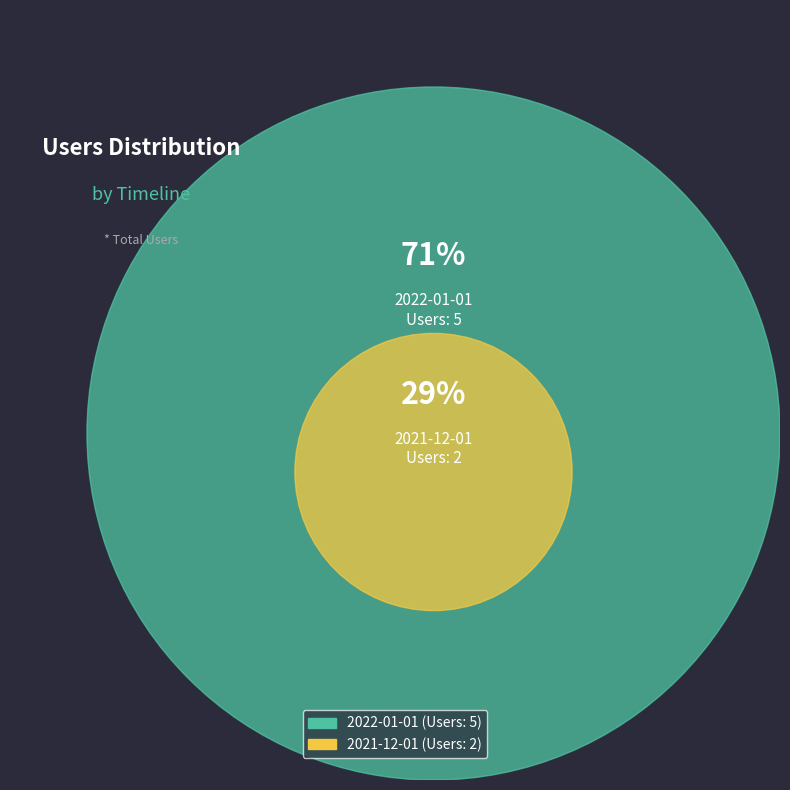

Is there any slice that represents more than half of the pie?

Yes